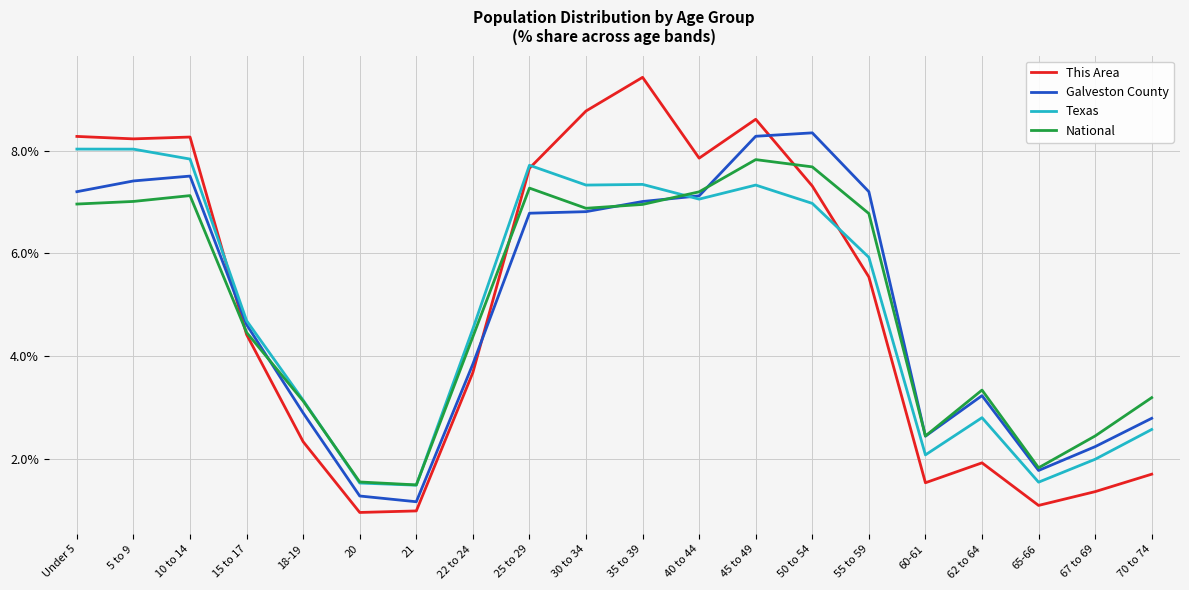

At 45 to 49, list the series in order from smallest to largest.

Texas, National, Galveston County, This Area